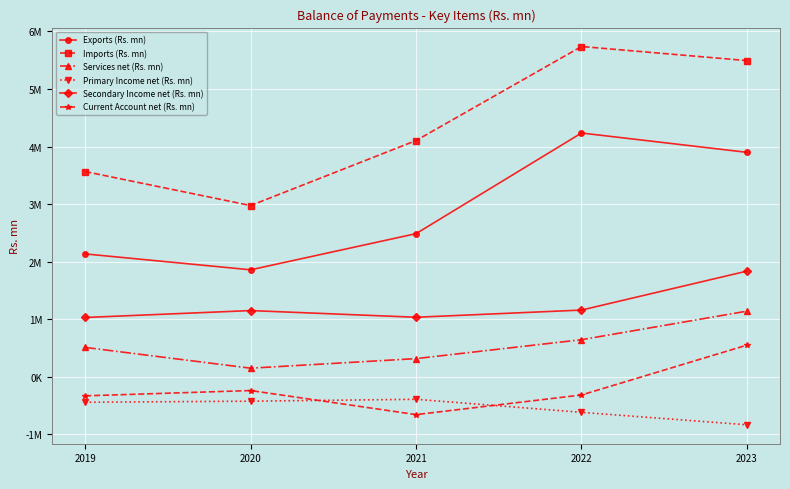

True or false: Imports (Rs. mn) has a value of 4794210 at 2020.

False